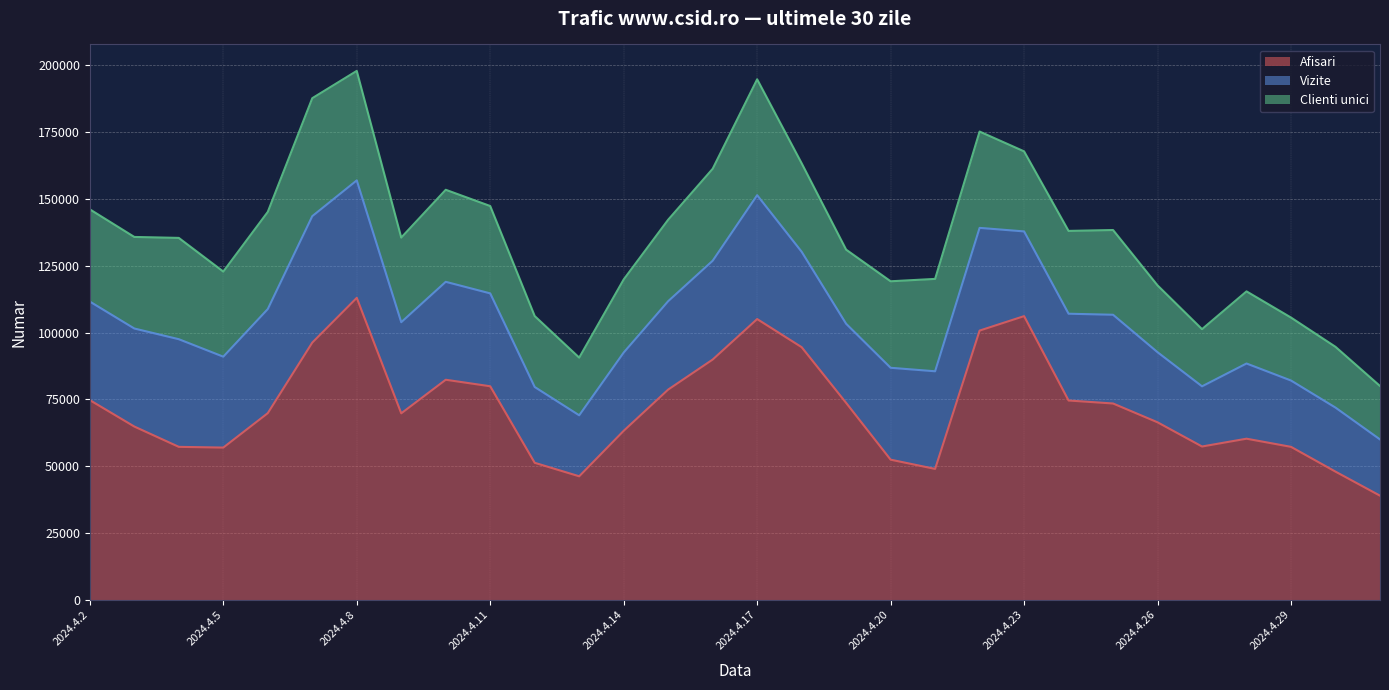

Between 2024.4.21 and 2024.4.28, which series saw the biggest shift?

Afisari